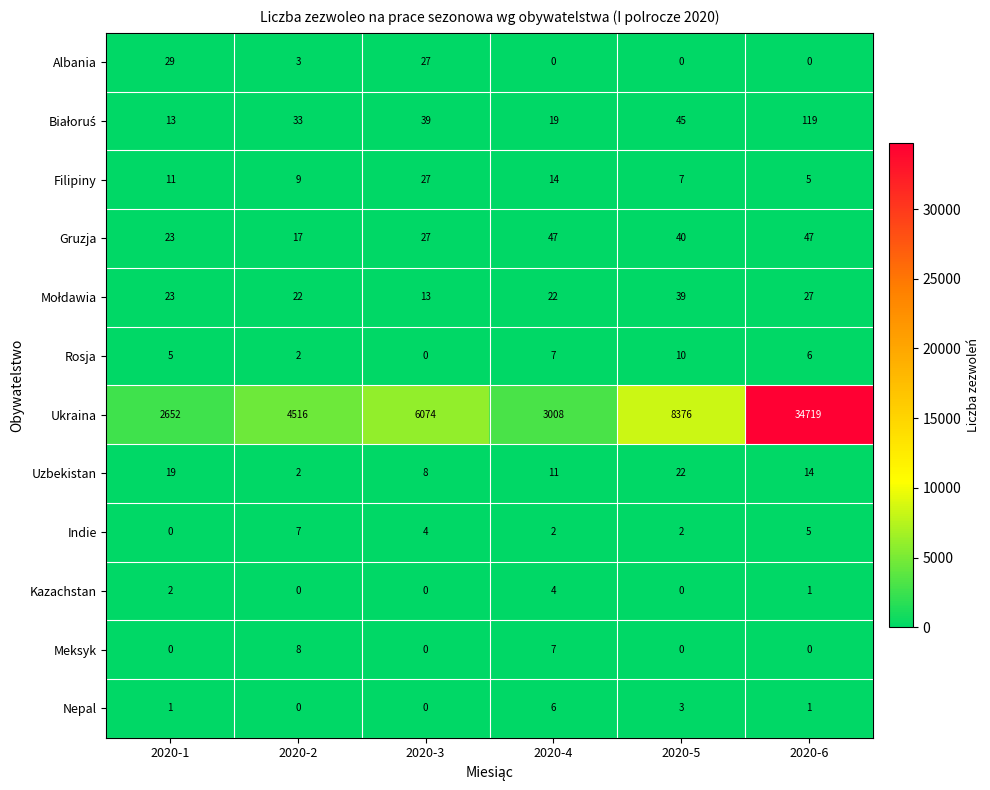

What is the difference between the maximum and minimum values in the Indie series?

7